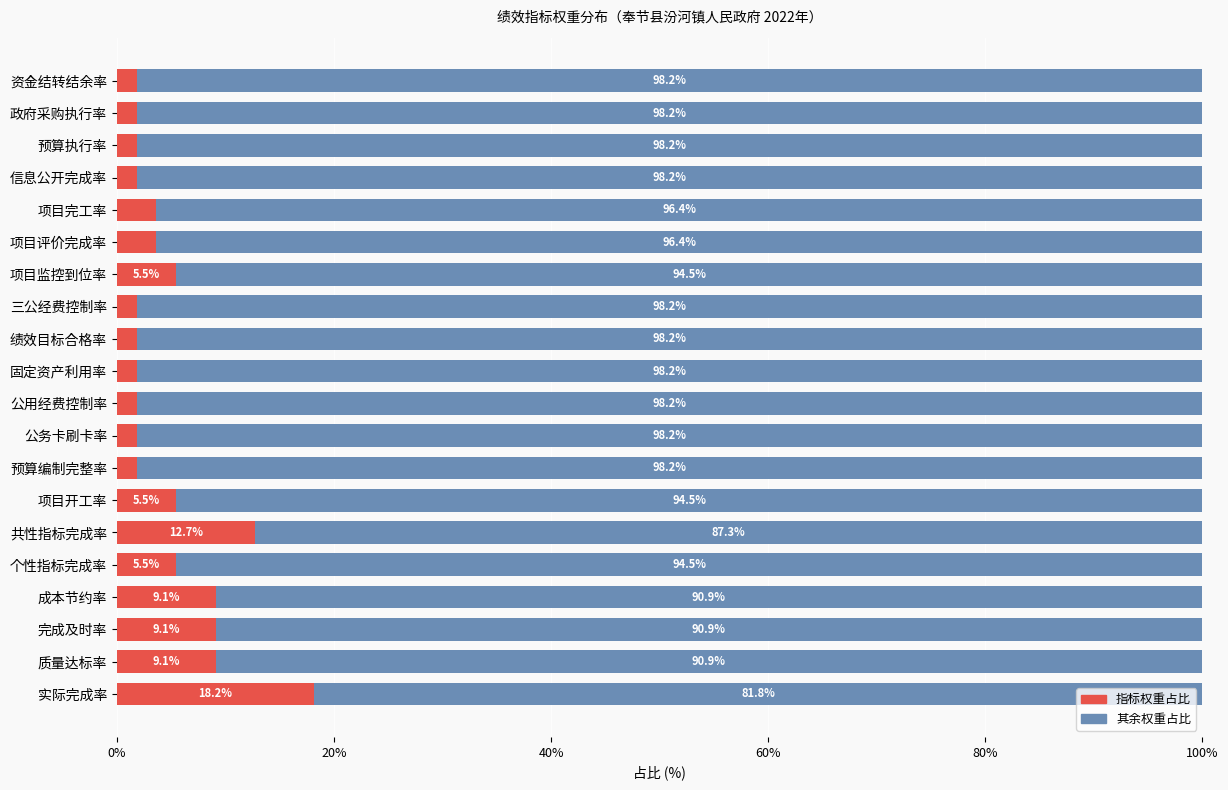

How many values in the 指标权重占比 series are below 3?

10